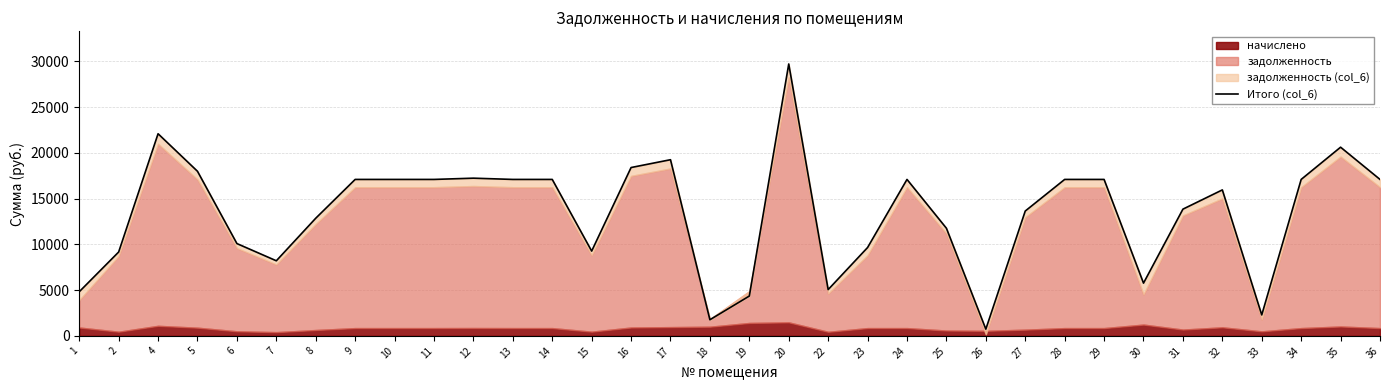

The value at 19 is 4351.6. True or false?

True